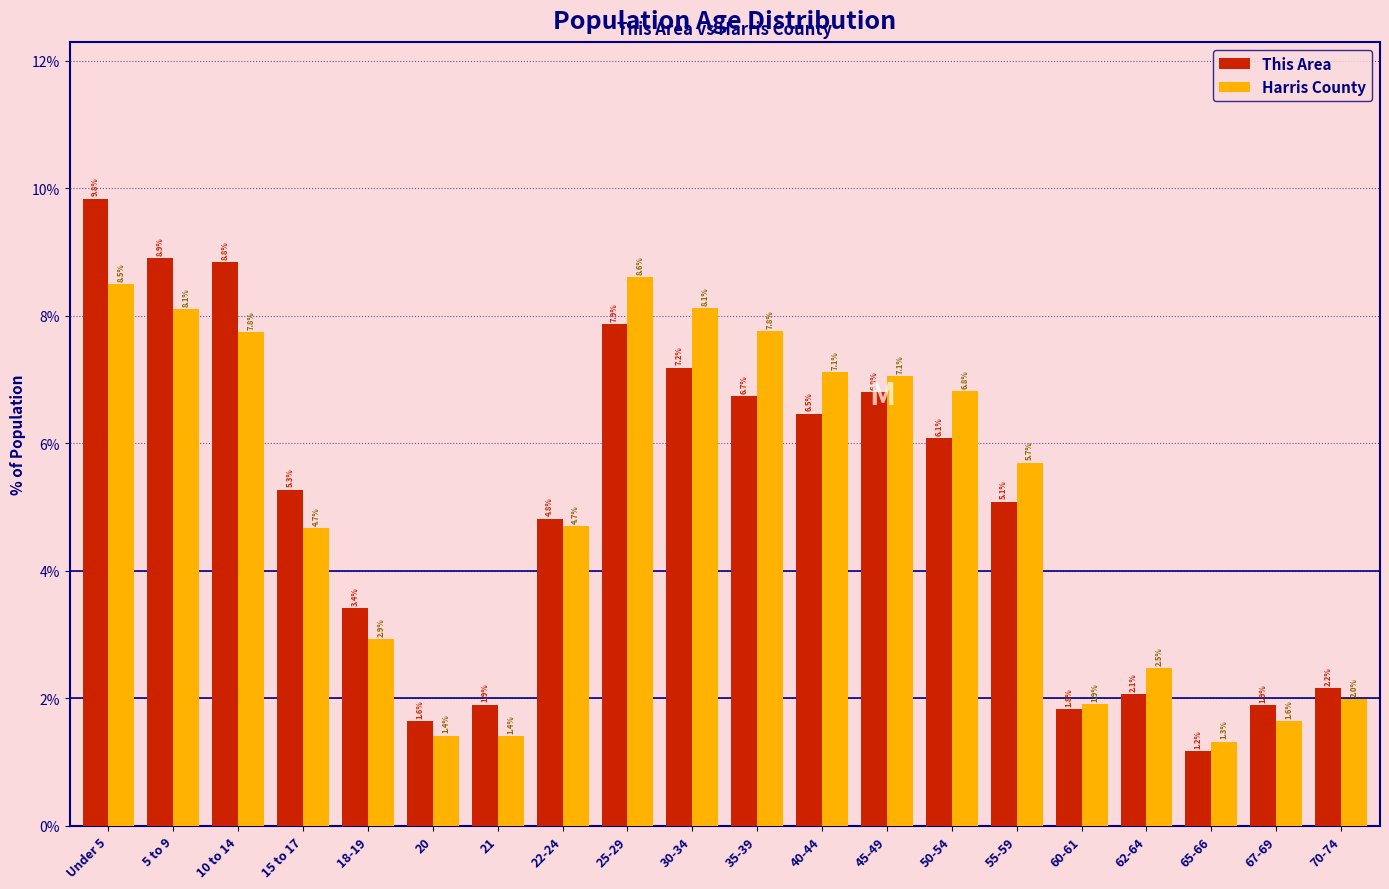

List the series in order of their peak value, highest first.

This Area, Harris County